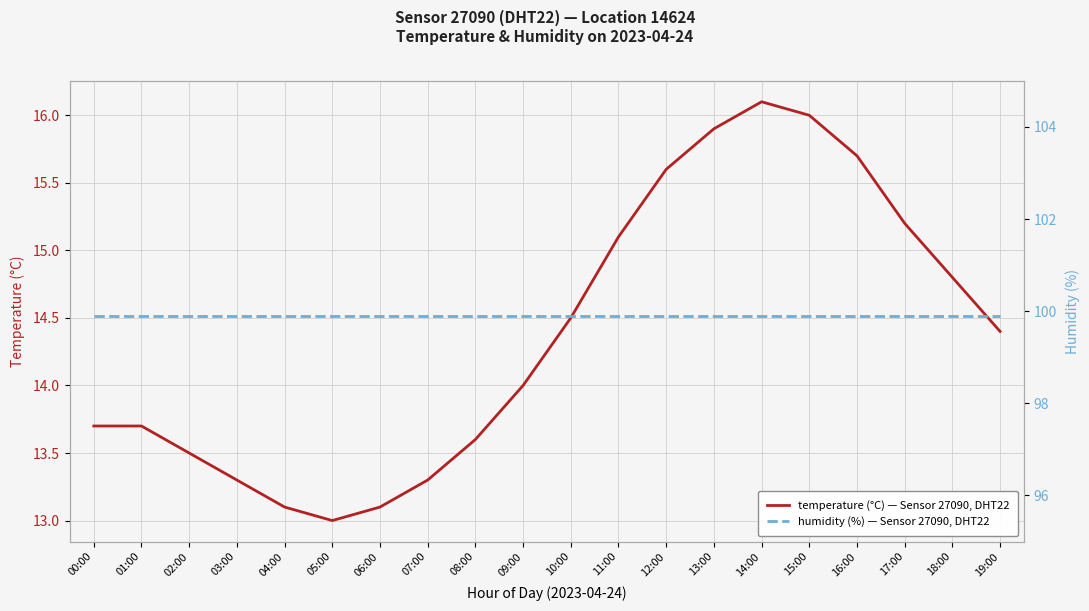

True or false: temperature (°C) — Sensor 27090, DHT22 has a value of 16.1 at 14:00.

True